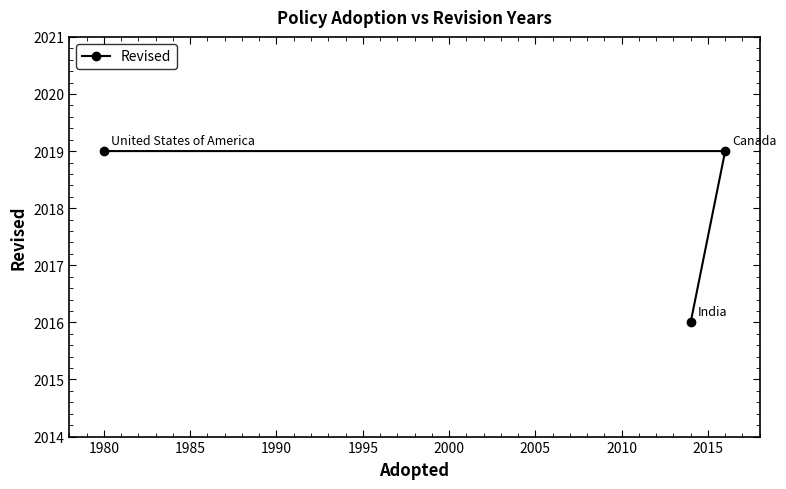

How many lines are shown in the chart?

1